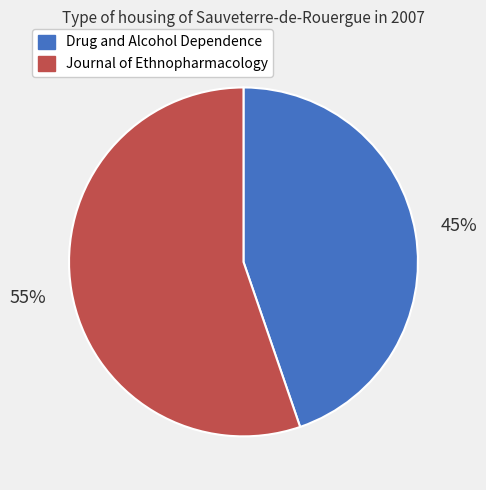

Combined, do Journal of Ethnopharmacology and Drug and Alcohol Dependence account for over 50%?

Yes